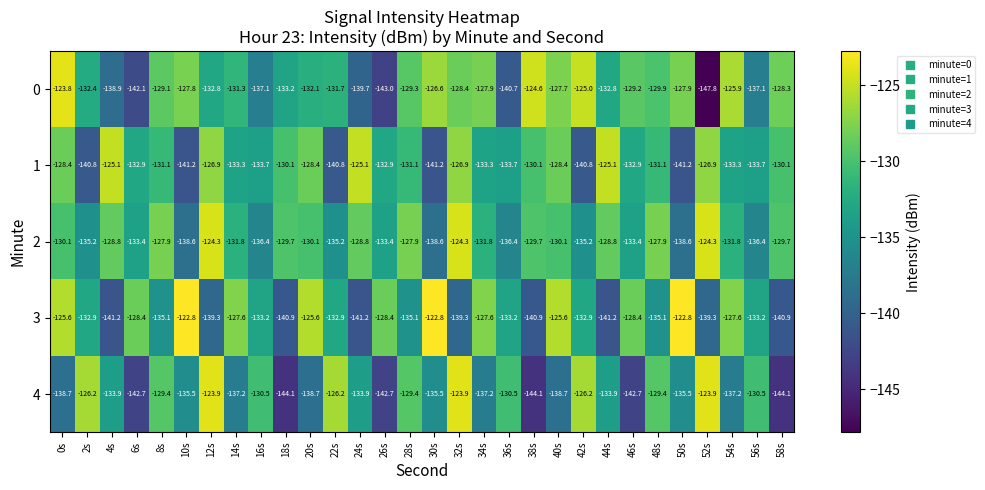

What value does the 1 series have at 54s?

-133.3